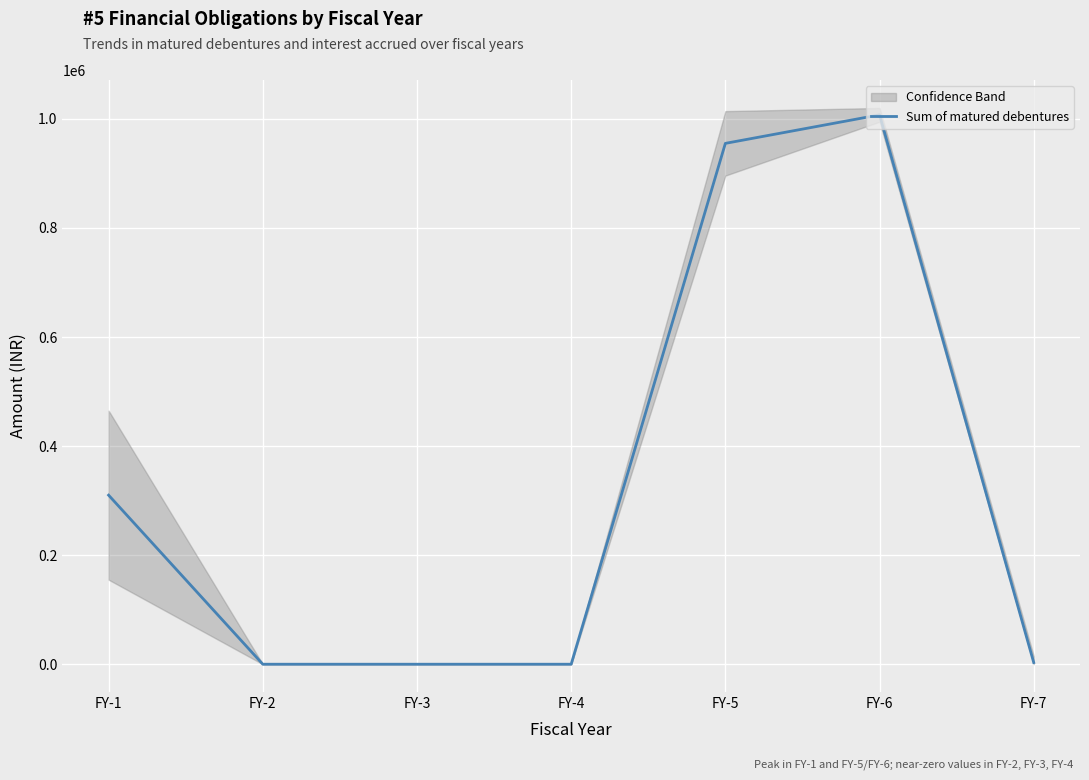

Reading right to left, transcribe all the data shown in this chart.

3000	1007397	955109	0	0	0	310000